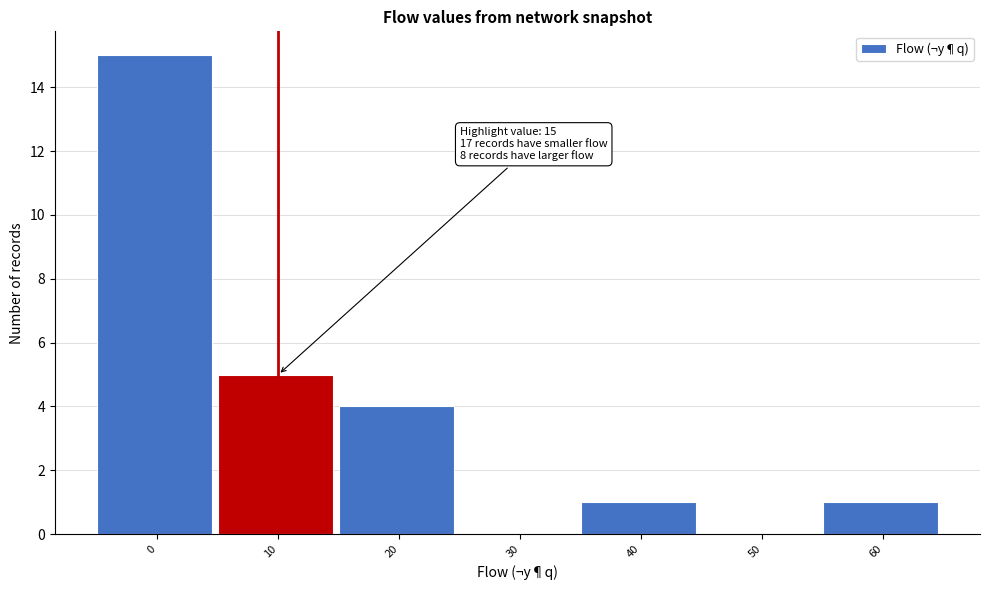

Reading left to right, what are all the values shown in this chart?

0=15	10=5	20=4	30=0	40=1	50=0	60=1